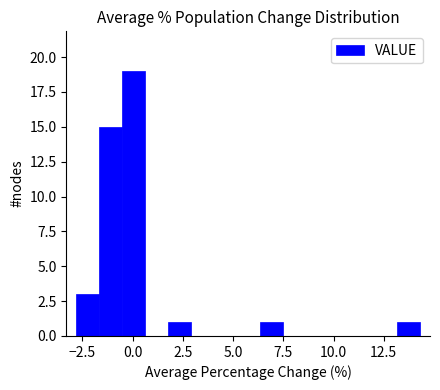

Around what value on the x-axis is the tallest bar? Give the approximate position of its centre, as read against the axis.

0.0